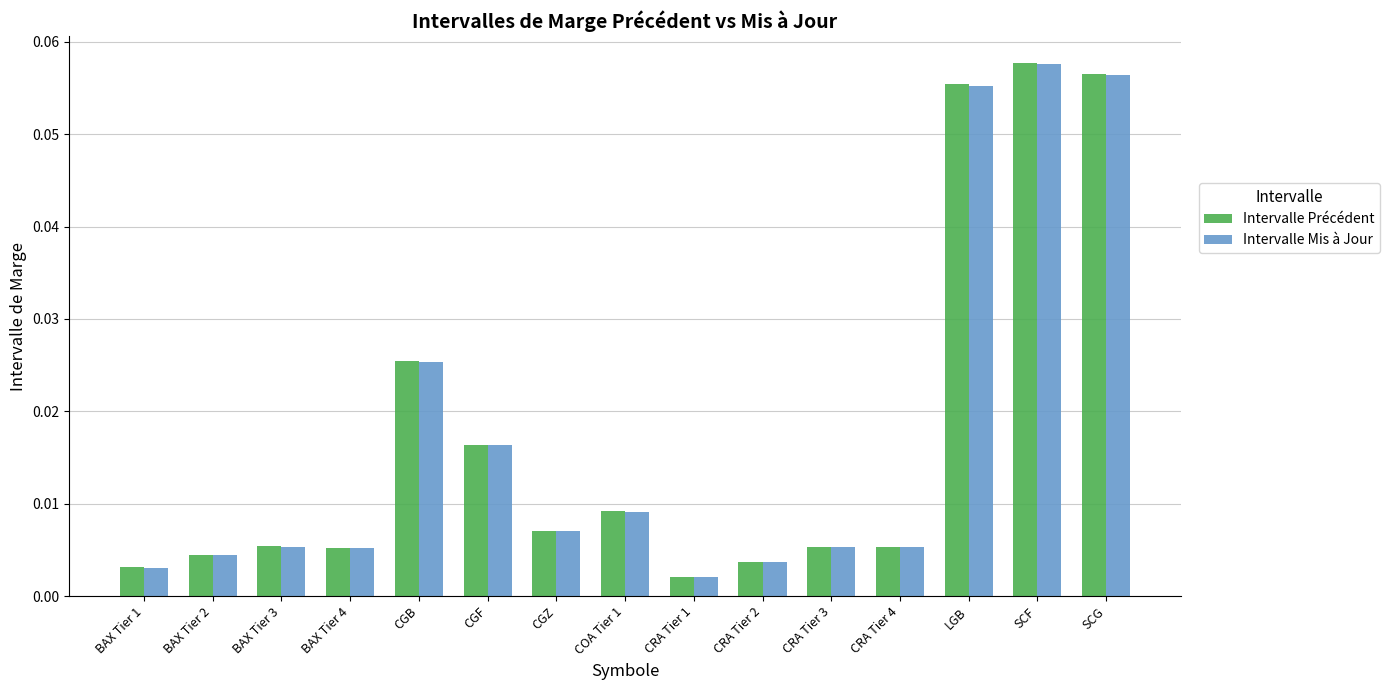

Is the value of Intervalle Précédent at CRA Tier 3 greater than the value of Intervalle Mis à Jour at CGB?

No